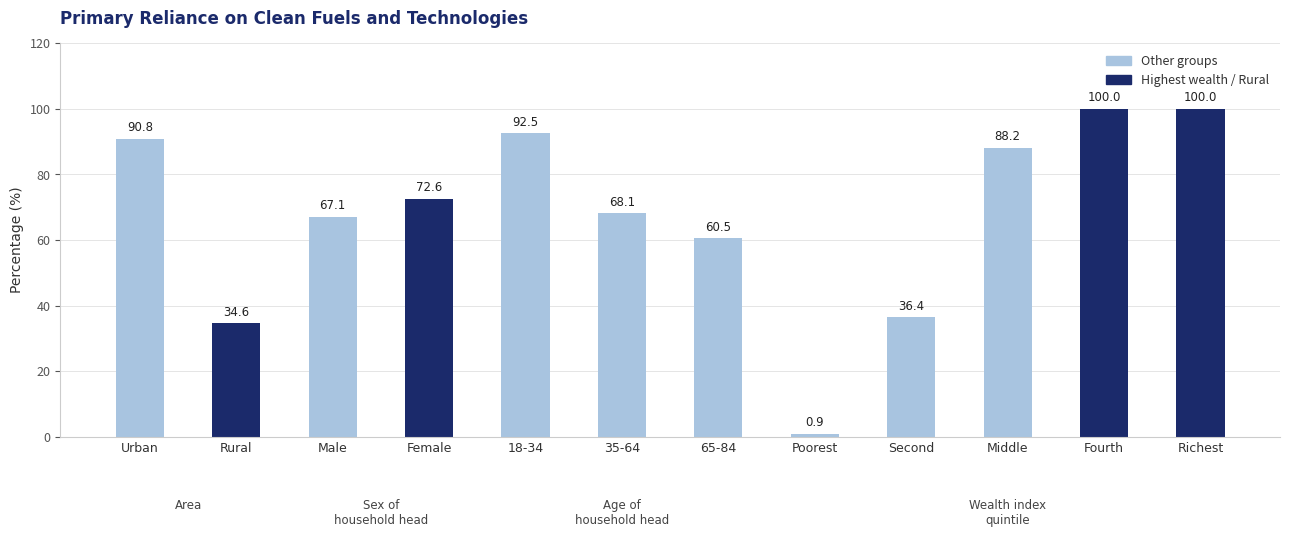

How many series are shown in this chart?

1